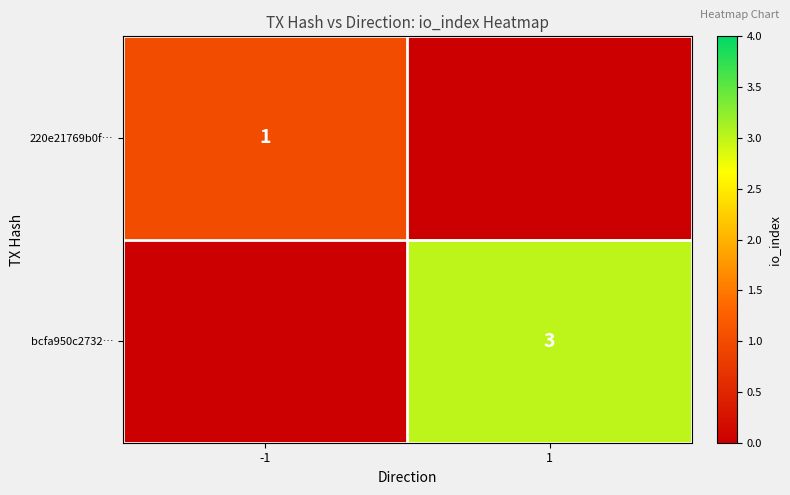

Which has a higher value, -1 or 1?

-1